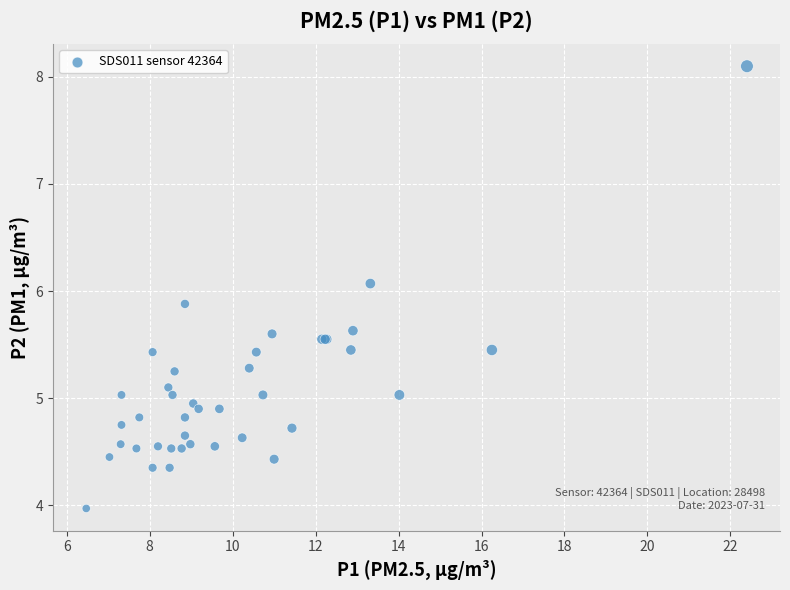

What Y value in the scatter plot is closest to 6?

6.1